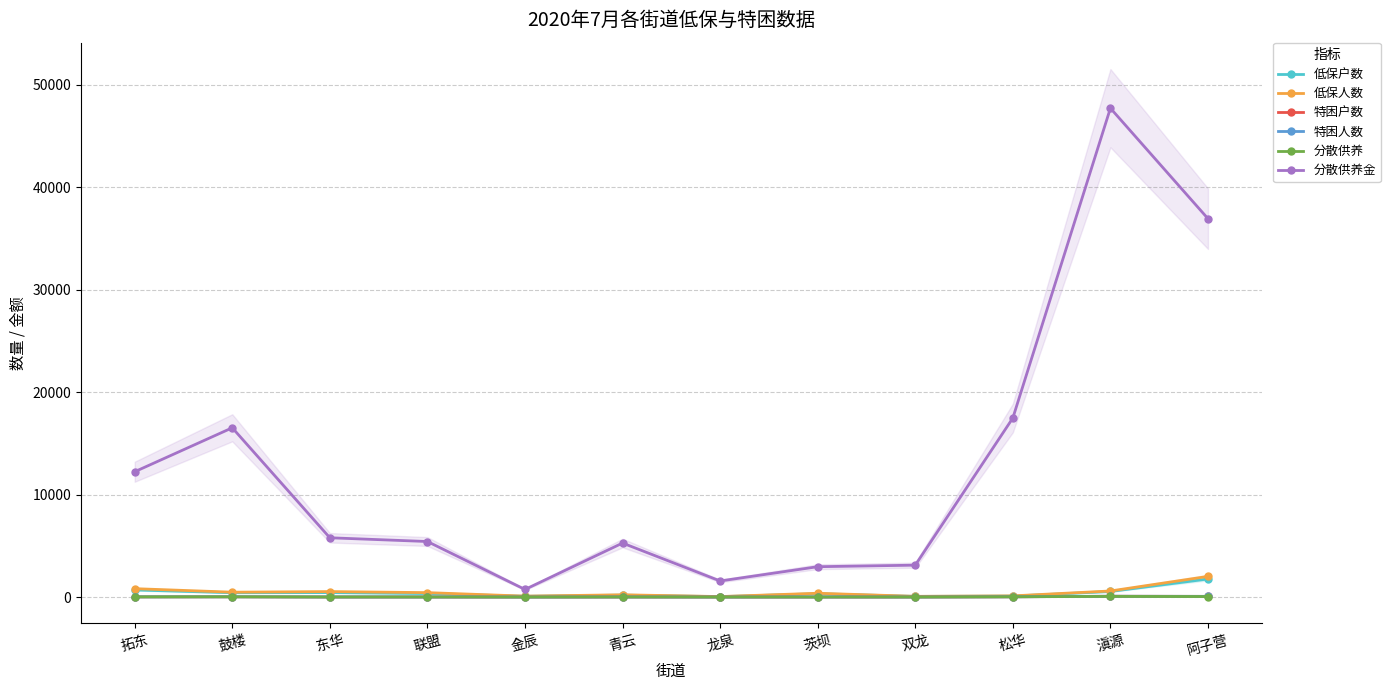

Is this an area chart (filled region under the line)?

No